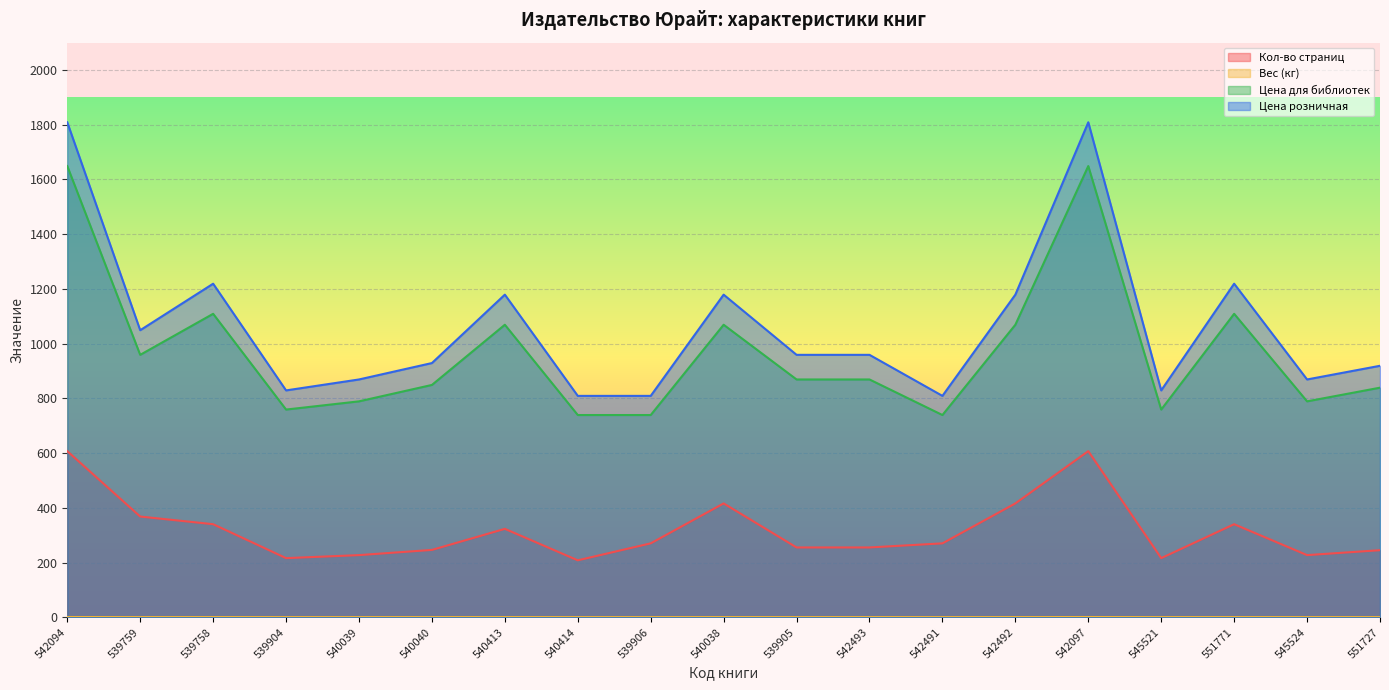

Reading left to right, what are all the values shown in this chart?

Кол-во страниц: 607.0	368.0	340.0	216.0	227.0	246.0	323.0	208.0	270.0	416.0	255.0	255.0	270.0	416.0	607.0	216.0	340.0	227.0	245.0
Вес (кг): 0.7	0.5	0.5	0.4	0.4	0.4	0.5	0.4	0.4	0.5	0.4	0.4	0.4	0.5	0.7	0.4	0.5	0.4	0.4
Цена для библиотек: 1649.0	959.0	1109.0	759.0	789.0	849.0	1069.0	739.0	739.0	1069.0	869.0	869.0	739.0	1069.0	1649.0	759.0	1109.0	789.0	839.0
Цена розничная: 1809.0	1049.0	1219.0	829.0	869.0	929.0	1179.0	809.0	809.0	1179.0	959.0	959.0	809.0	1179.0	1809.0	829.0	1219.0	869.0	919.0